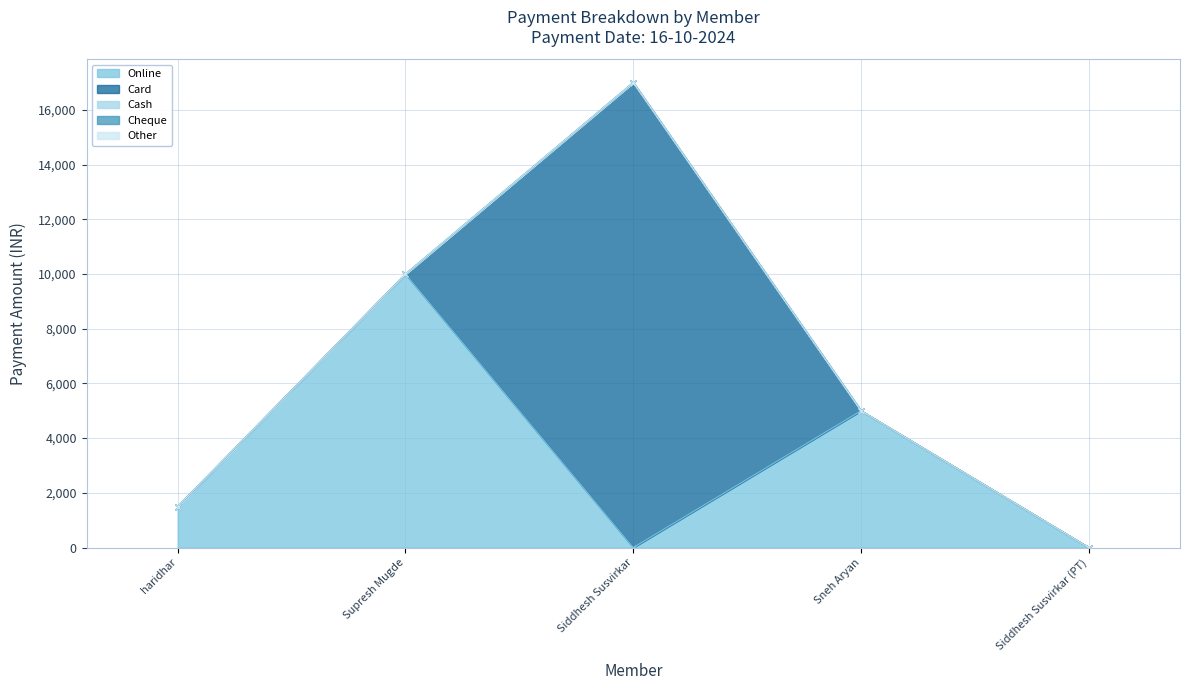

At Siddhesh Susvirkar (PT), list the series in order from smallest to largest.

Online, Card, Cash, Cheque, Other